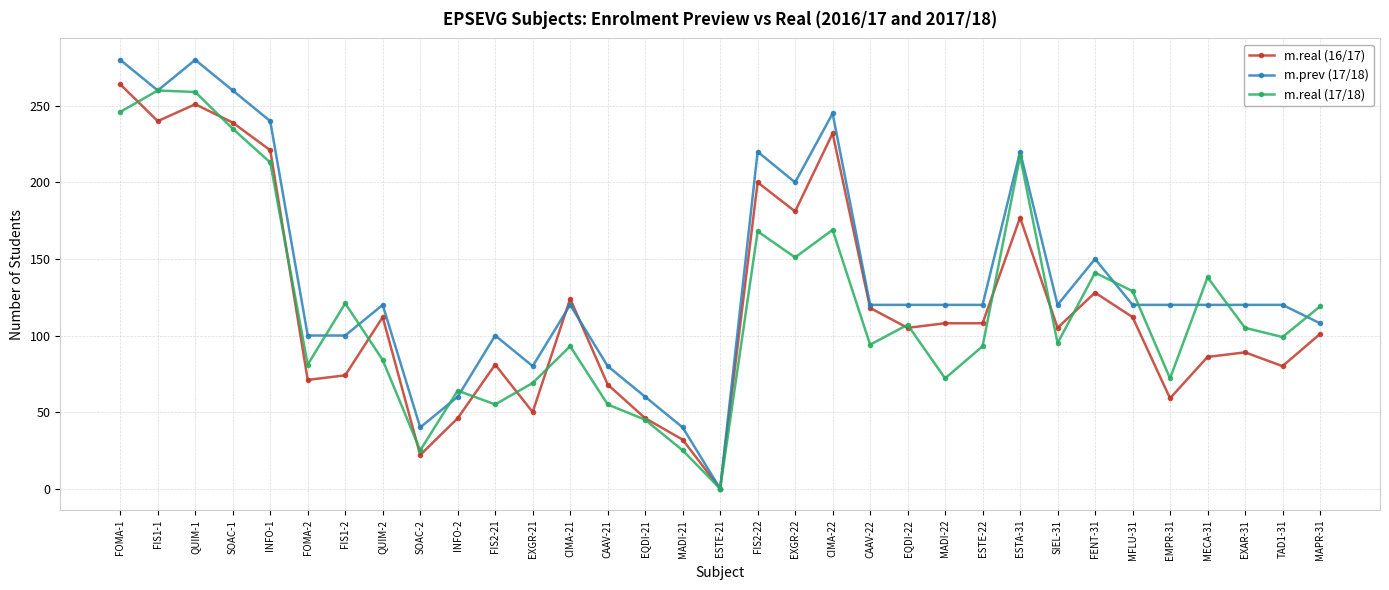

Is the value of m.real (16/17) at INFO-1 greater than the value of m.prev (17/18) at QUIM-2?

Yes